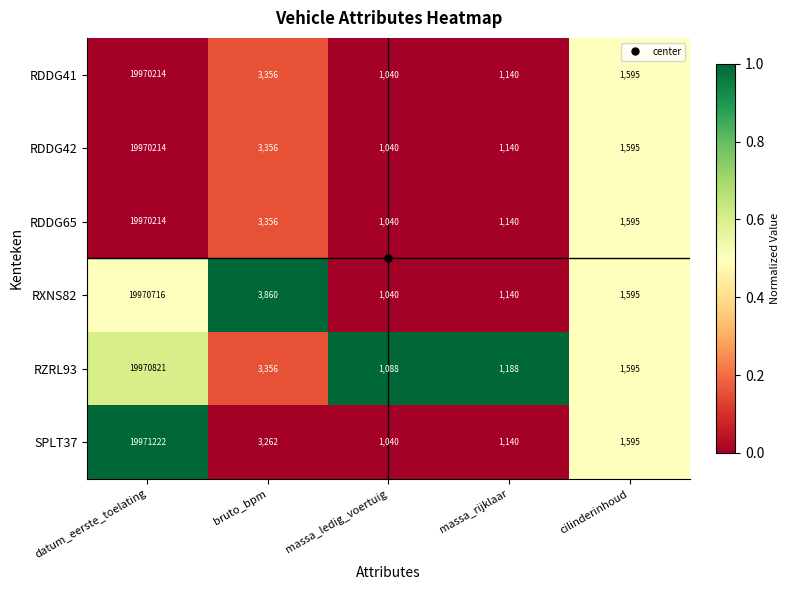

What value does the RZRL93 series have at massa_rijklaar, to the nearest 10?

1190